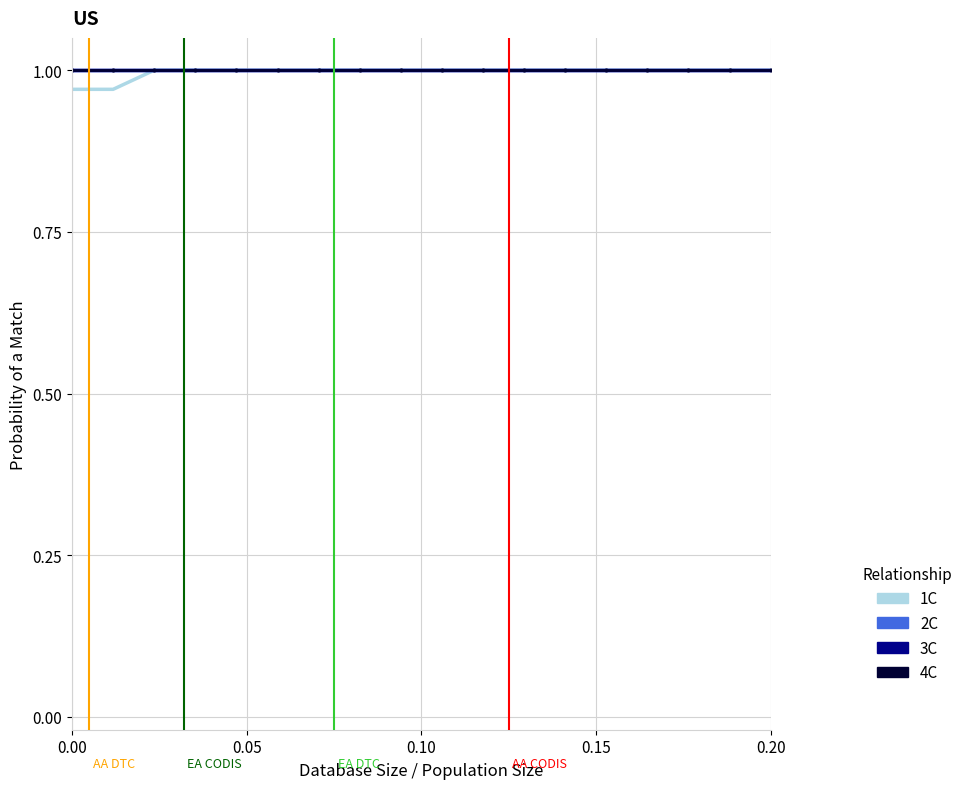

What is the lowest value of the 3C series?

1.0